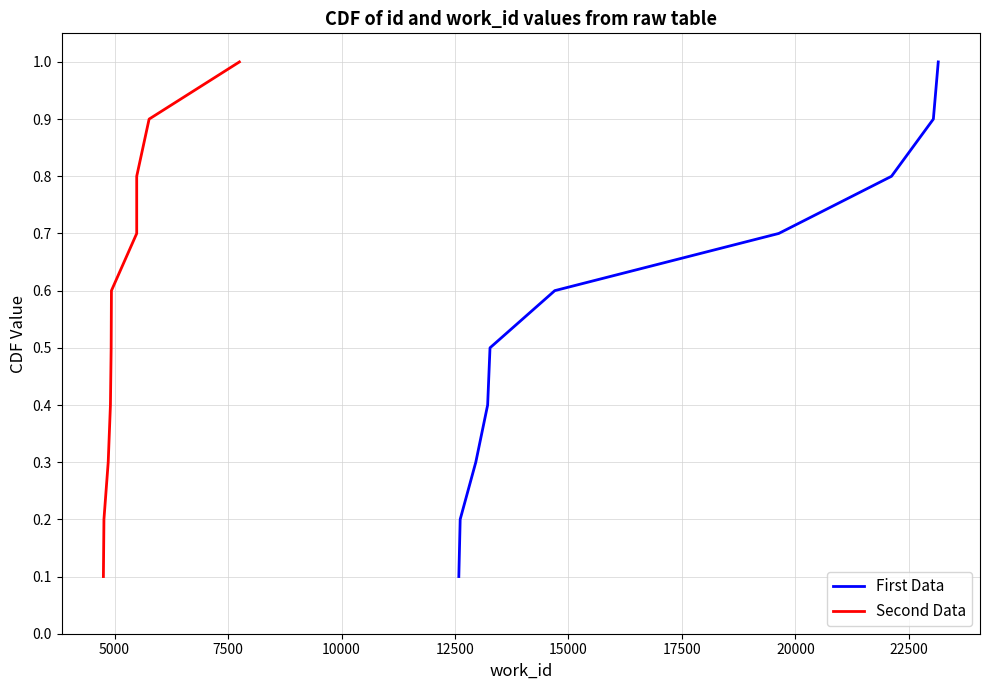

Count the number of data series in this chart.

2